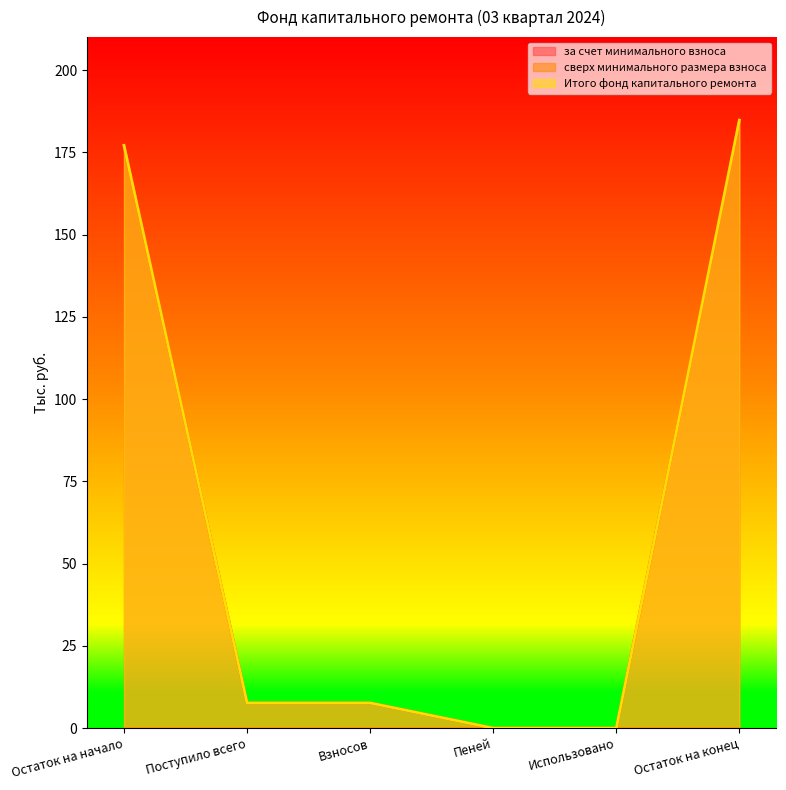

What is the total value across all series at Остаток на начало?

354.2